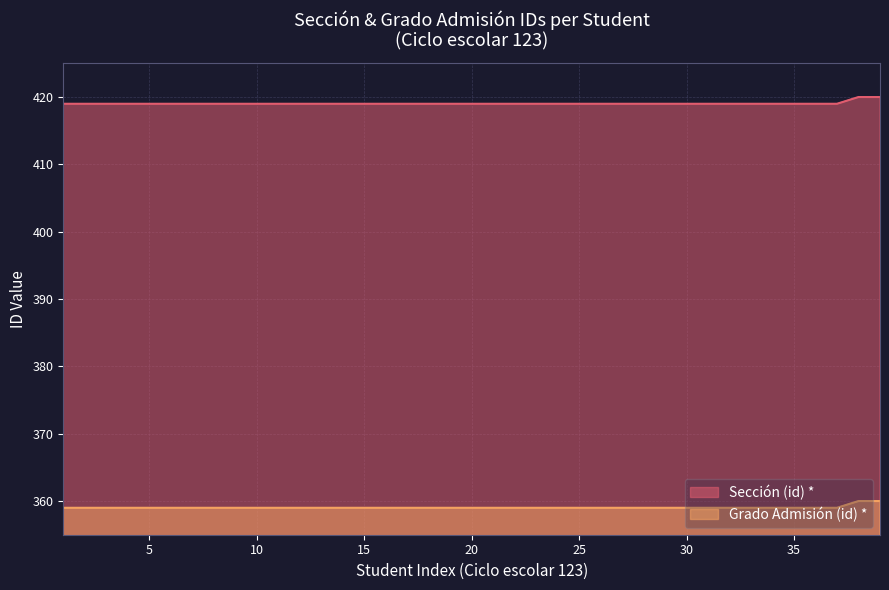

What is the highest value of the Sección (id) * series?

420